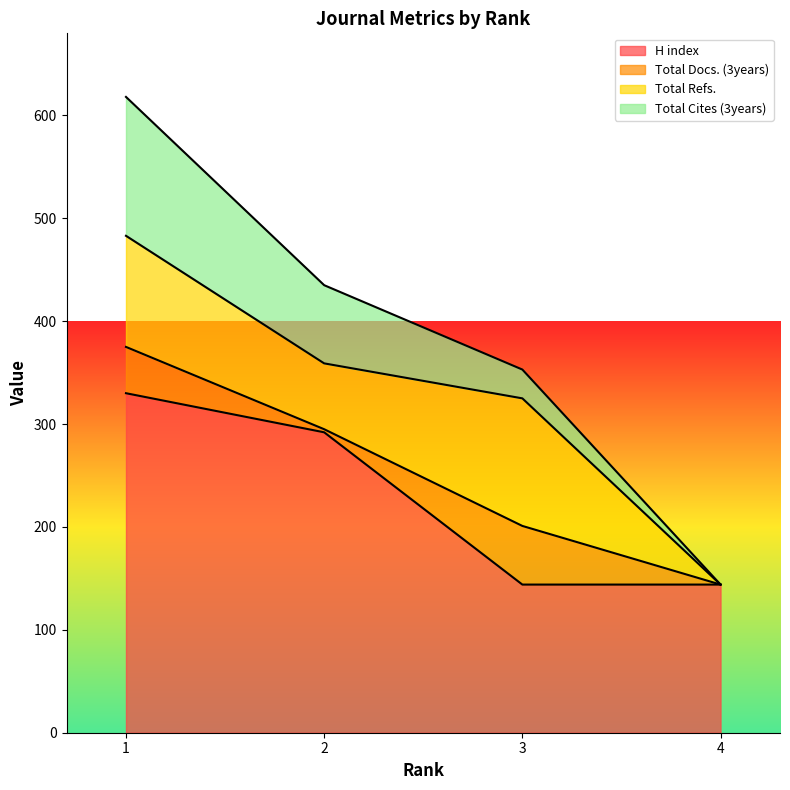

What is the maximum value for H index?

330